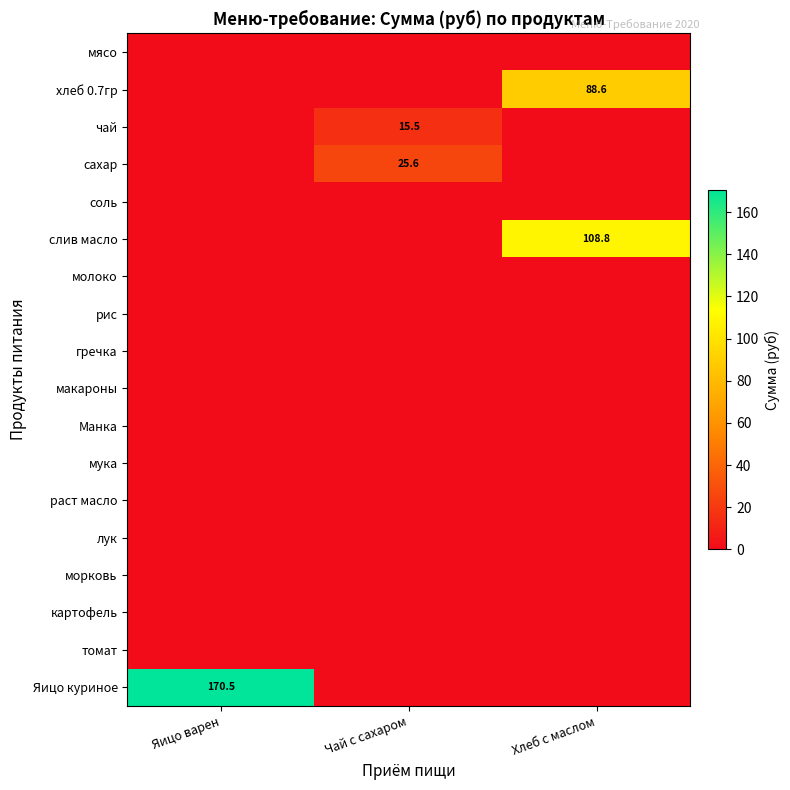

True or false: чай has a value of 21.3 at Чай с сахаром.

False